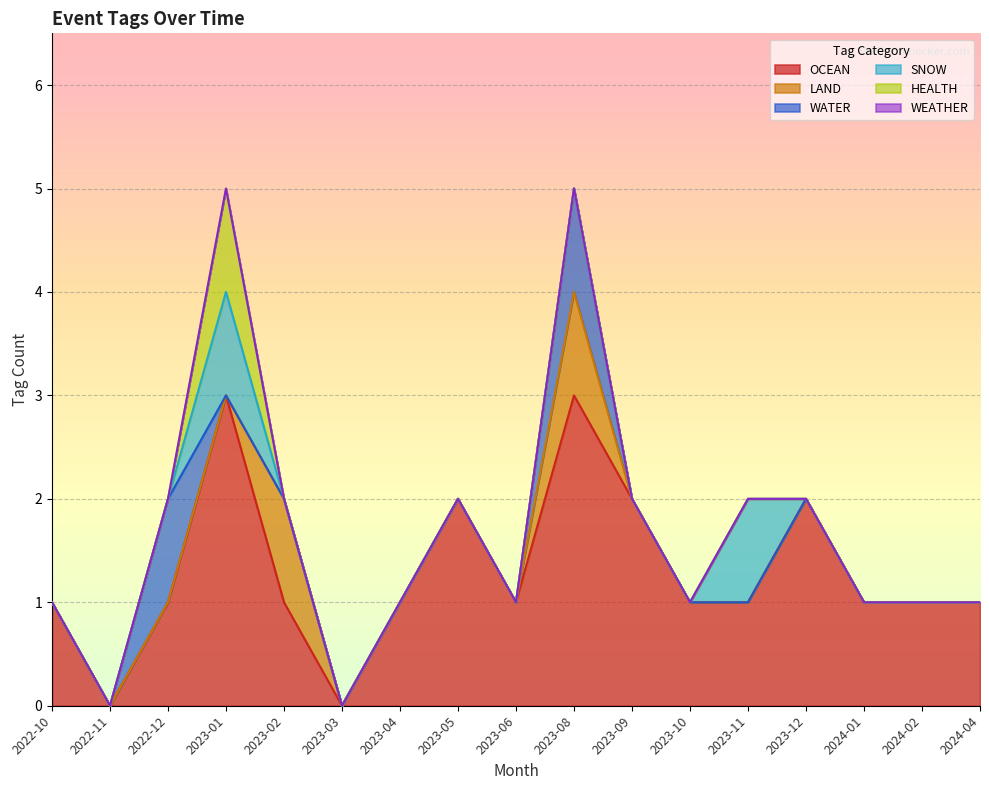

What is the total value across all series at 2023-06?

1